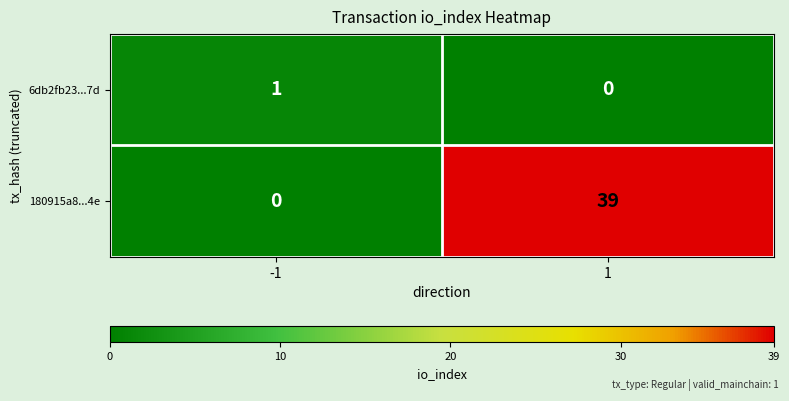

Which series has the widest spread of values?

180915a8...4e